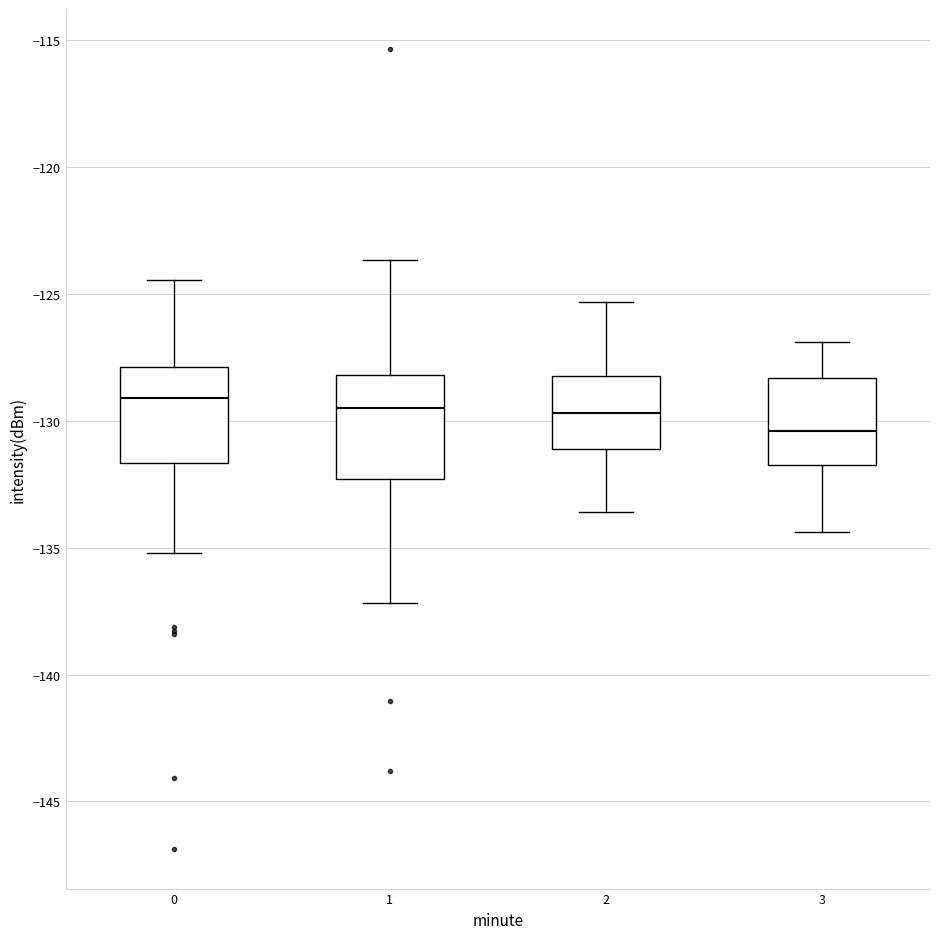

Reading left to right, transcribe this box plot: for each box, give where its median line is, the range the box spans, and where its two whiskers end, as read against the y-axis. The values are not printed on the chart, so give them approximately, as read against the axis.

0: median -129.0, box -131.5 to -128.0, whiskers -135.0 to -124.5
1: median -129.5, box -132.5 to -128.0, whiskers -137.0 to -123.5
2: median -129.5, box -131.0 to -128.0, whiskers -133.5 to -125.5
3: median -130.5, box -131.5 to -128.5, whiskers -134.5 to -127.0